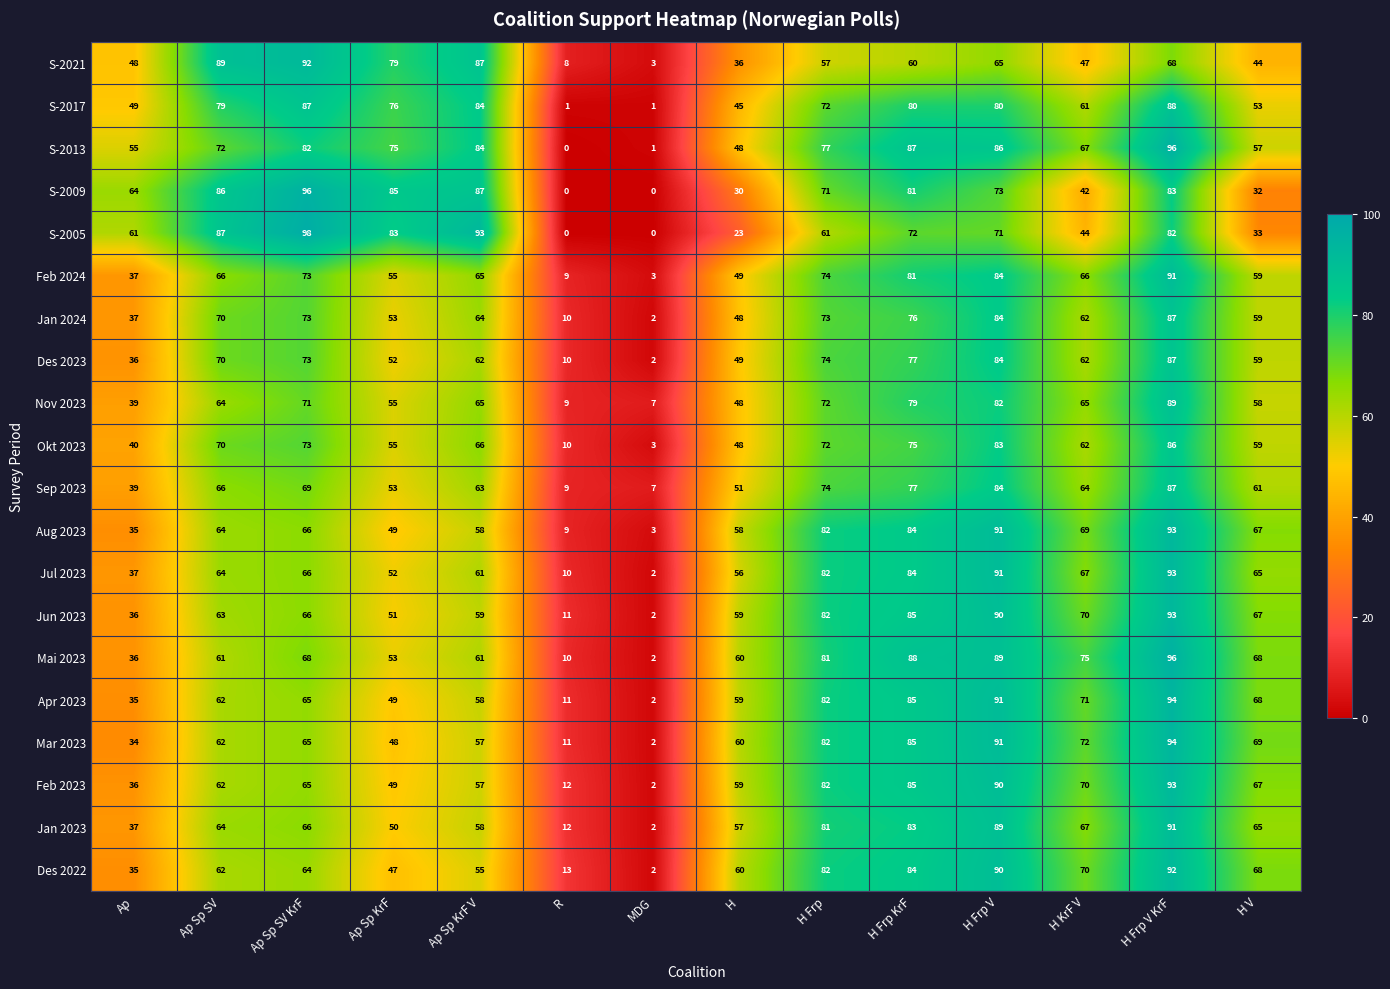

What is the maximum value shown in the chart?

98